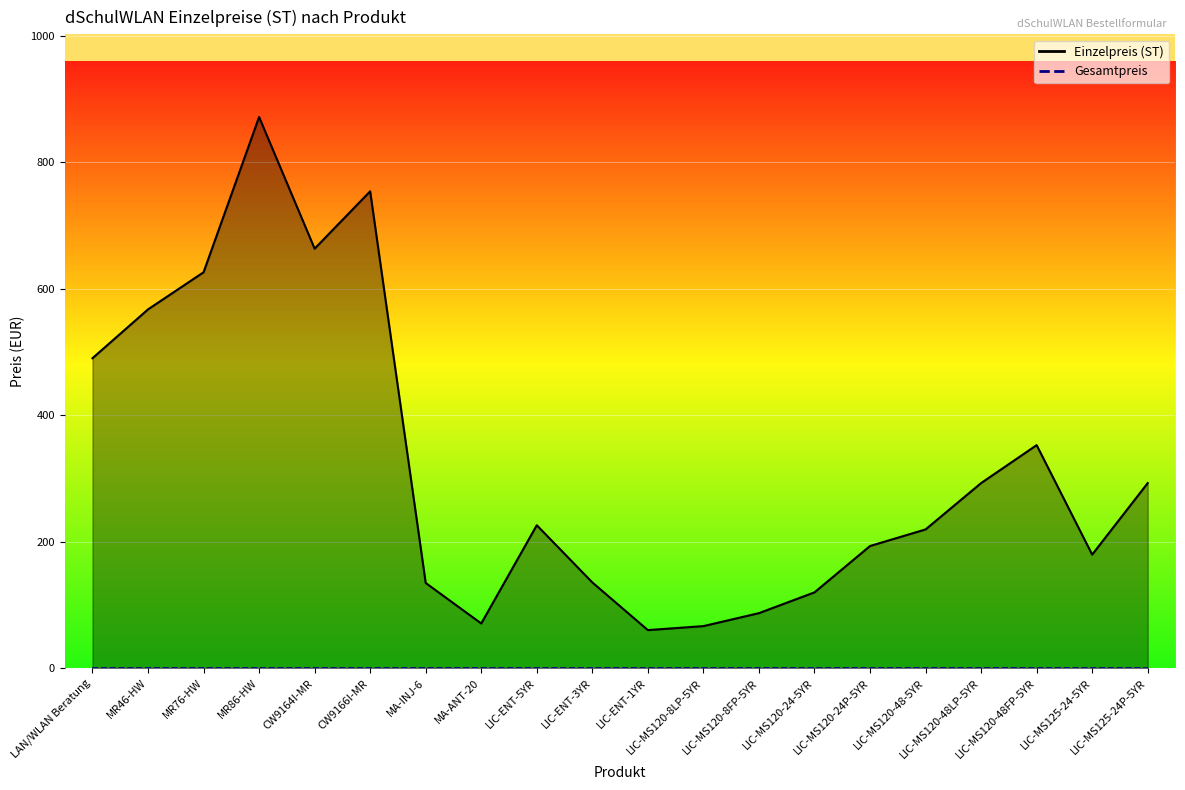

What is the difference between the maximum and second lowest values?

804.6